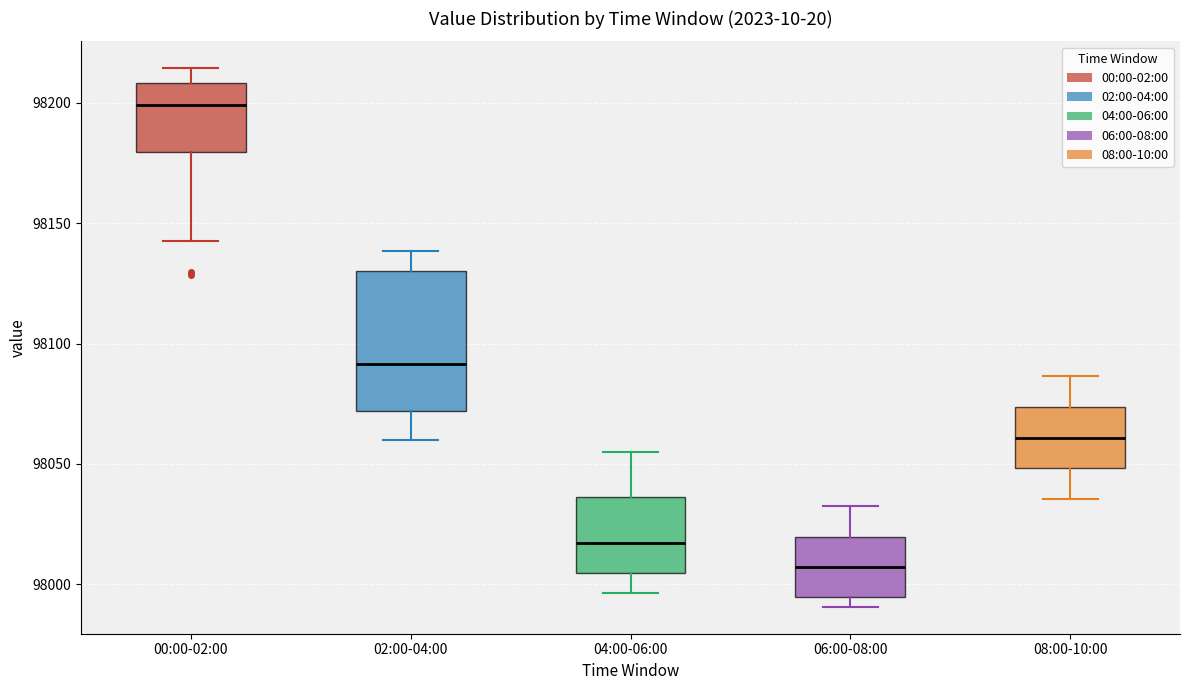

Reading left to right, read every box against the y-axis: the position of its median line, the range the box covers, and the ends of its whiskers. The values are not printed on the chart, so give them approximately, as read against the axis.

00:00-02:00: median 98200, box 98180 to 98210, whiskers 98145 to 98215
02:00-04:00: median 98090, box 98070 to 98130, whiskers 98060 to 98140
04:00-06:00: median 98015, box 98005 to 98035, whiskers 97995 to 98055
06:00-08:00: median 98005, box 97995 to 98020, whiskers 97990 to 98035
08:00-10:00: median 98060, box 98050 to 98075, whiskers 98035 to 98085